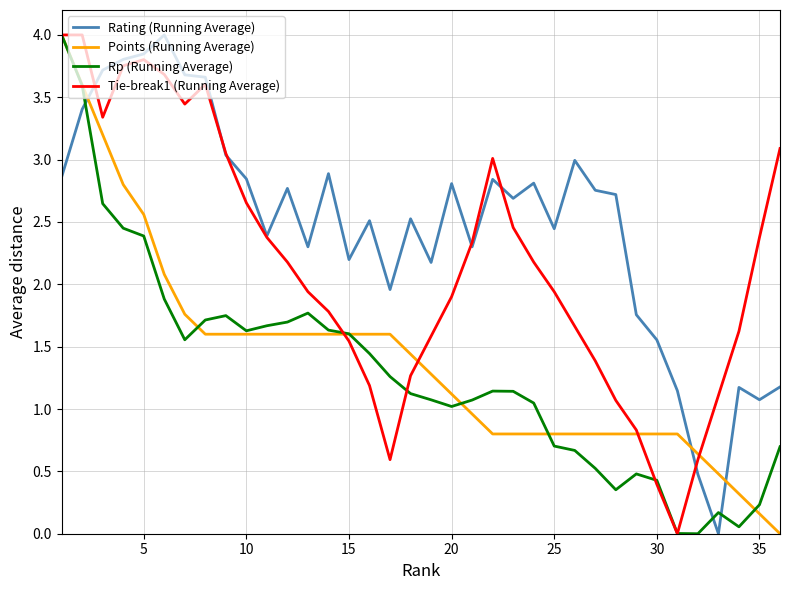

What is the maximum value shown in the chart?

4.0